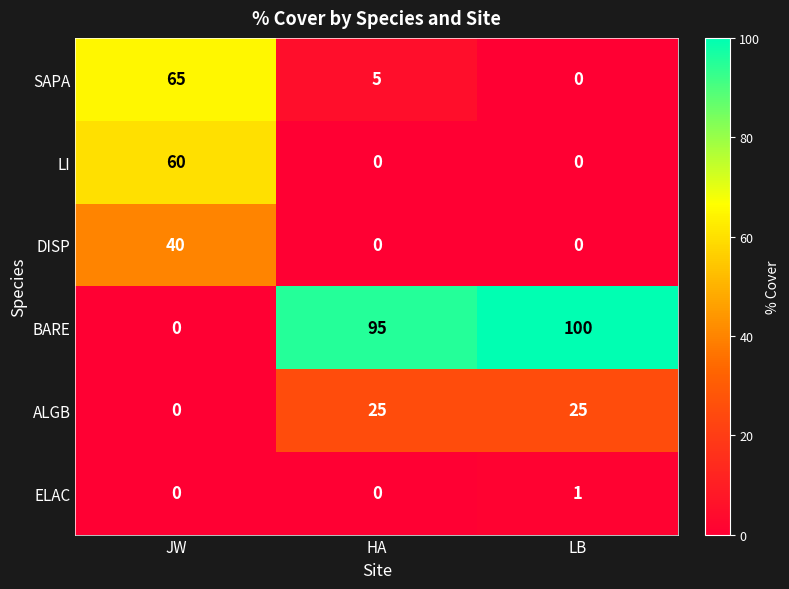

The value of BARE at LB is 55. True or false?

False